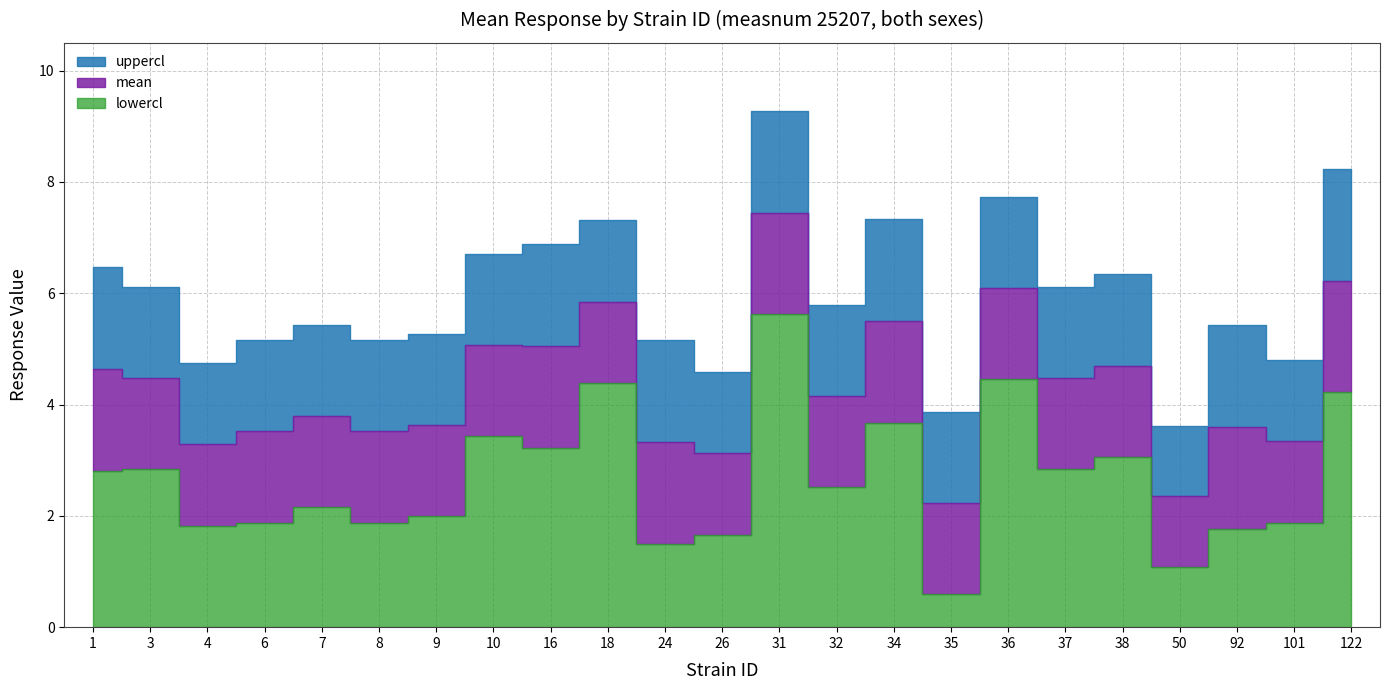

At which label does lowercl reach its minimum?

35